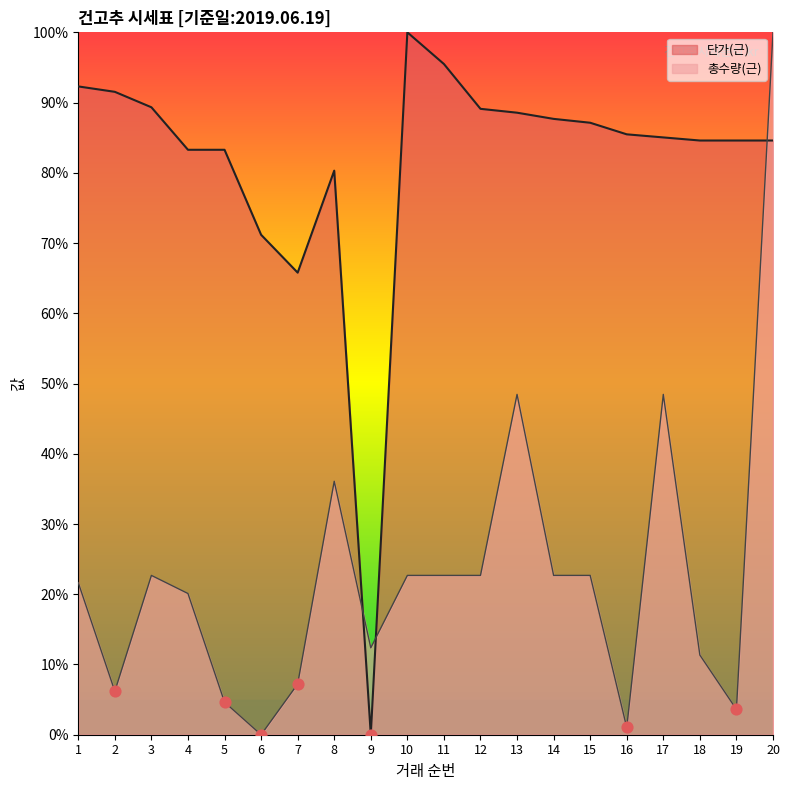

At how many categories does at least one series exceed 51?

19